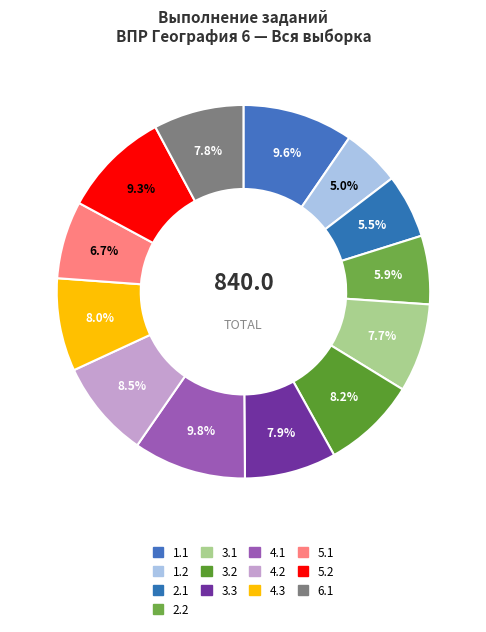

What percentage do 1.2 and 4.3 together represent?

13.1%